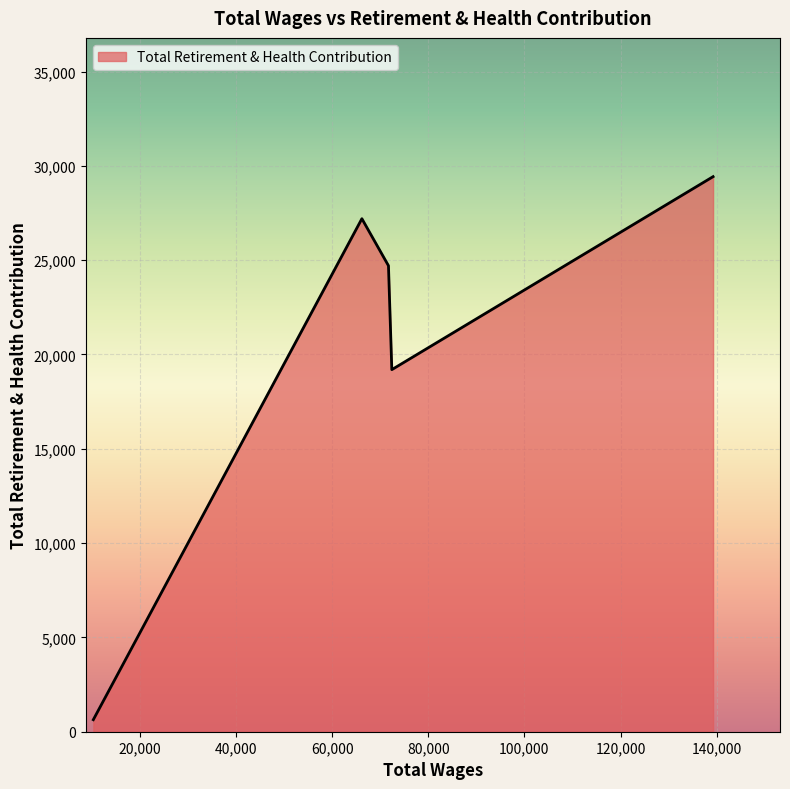

Does the chart display data point markers on the line(s)?

No